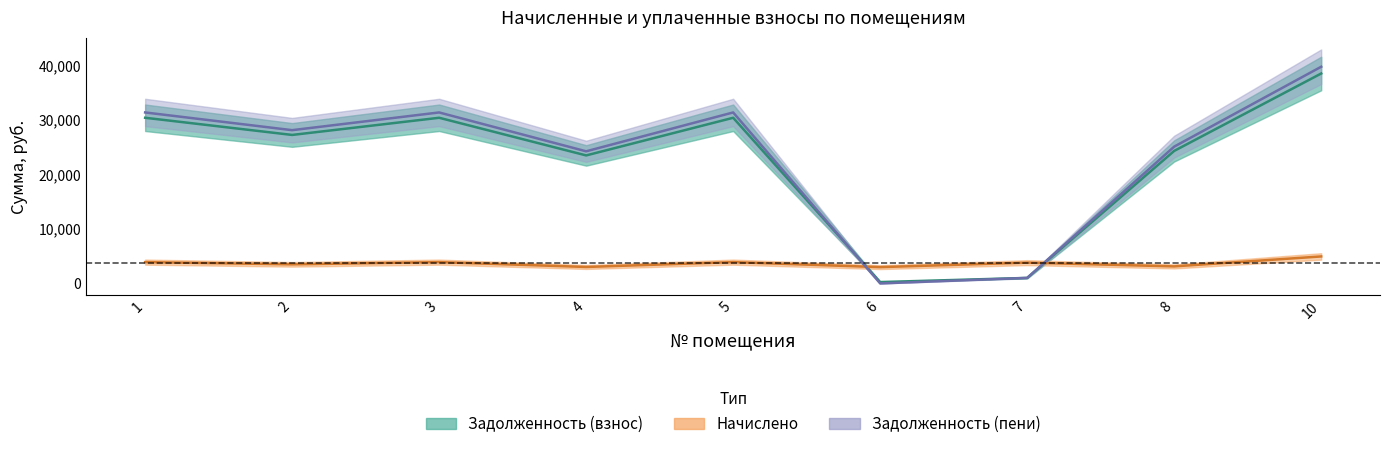

Between 6 and 7, which is larger?

7